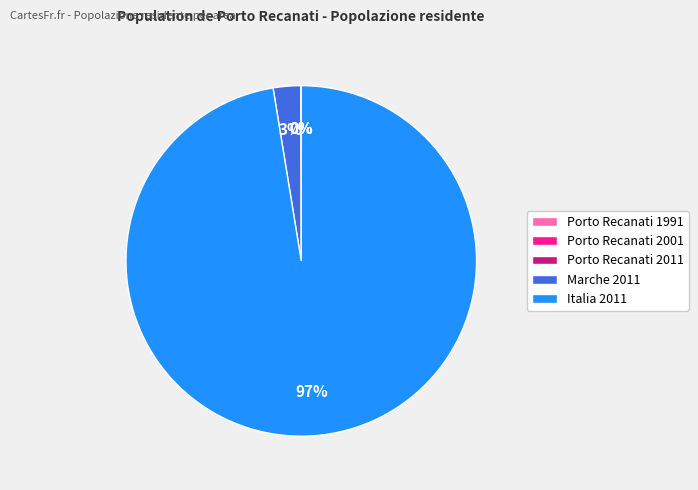

To the nearest percent, what percentage of the pie is Marche 2011?

3%